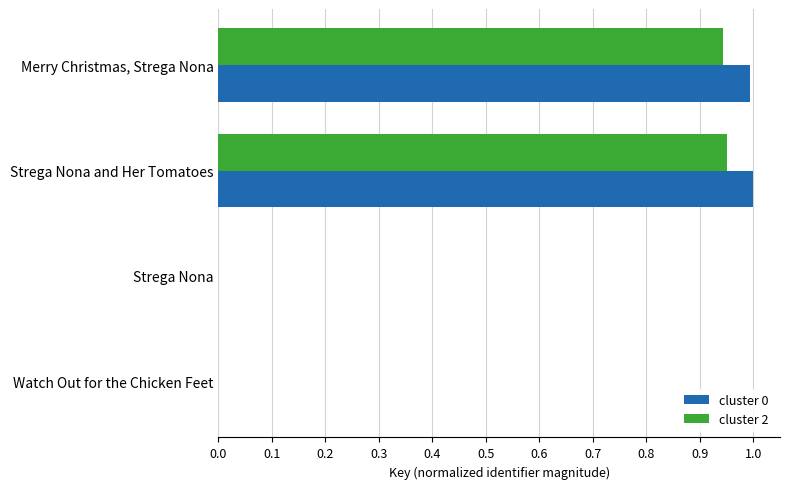

What is the highest value of the cluster 0 series?

1.0